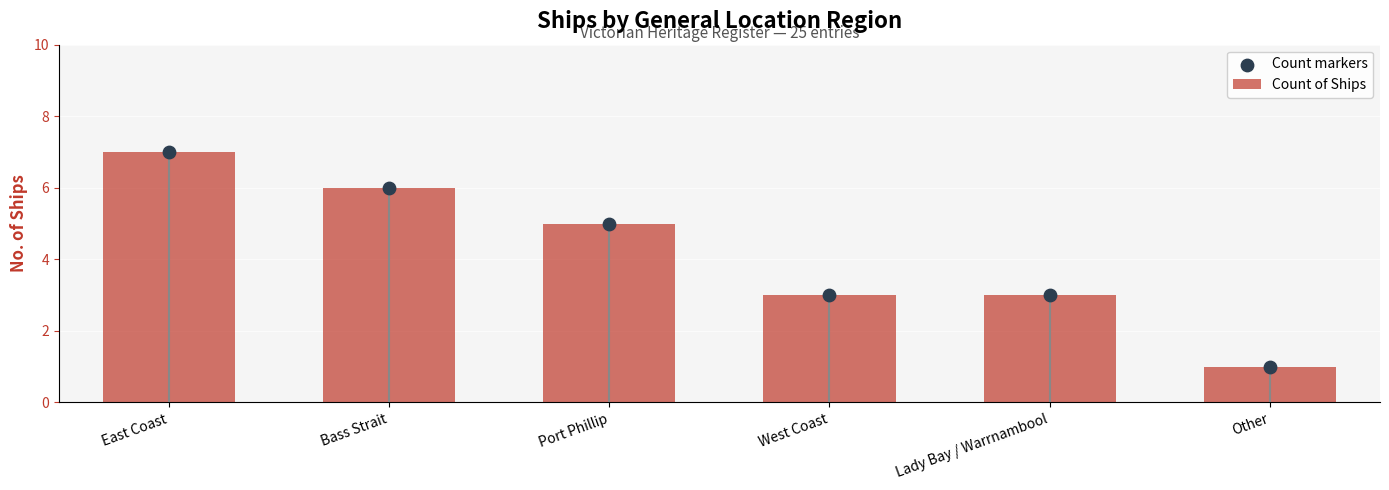

What are all the series names shown in the legend?

Count of Ships, Count markers